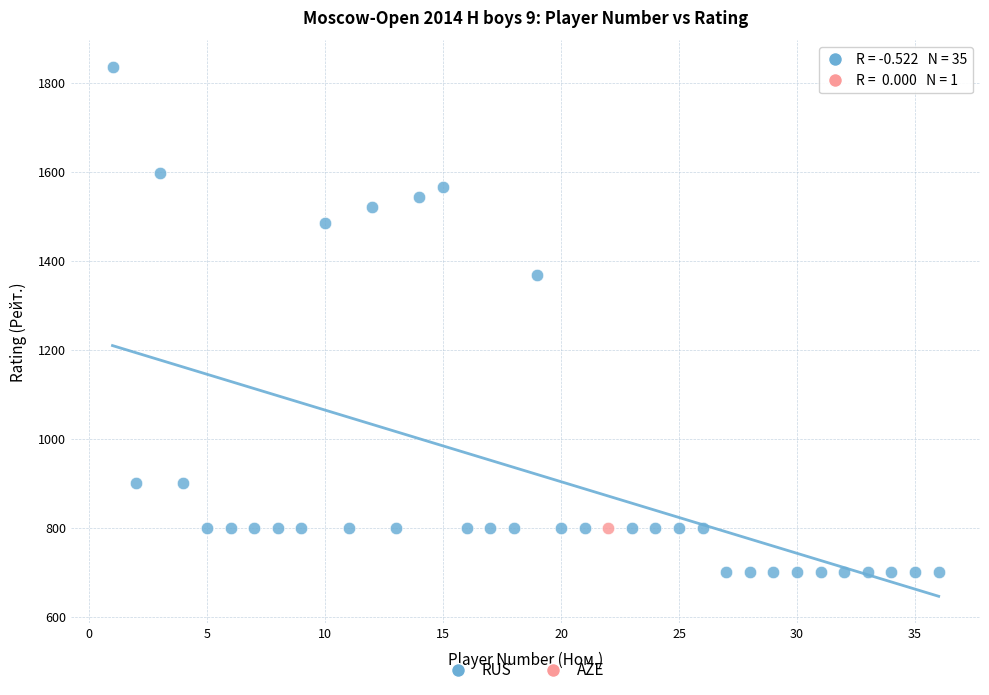

What are all the series names shown in the legend?

RUS, AZE